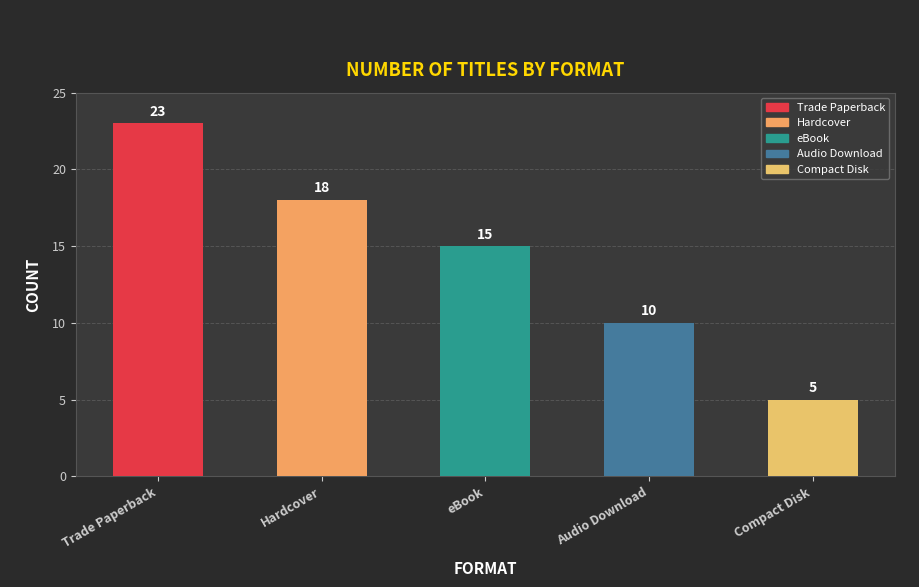

How many data points does each series have?

5